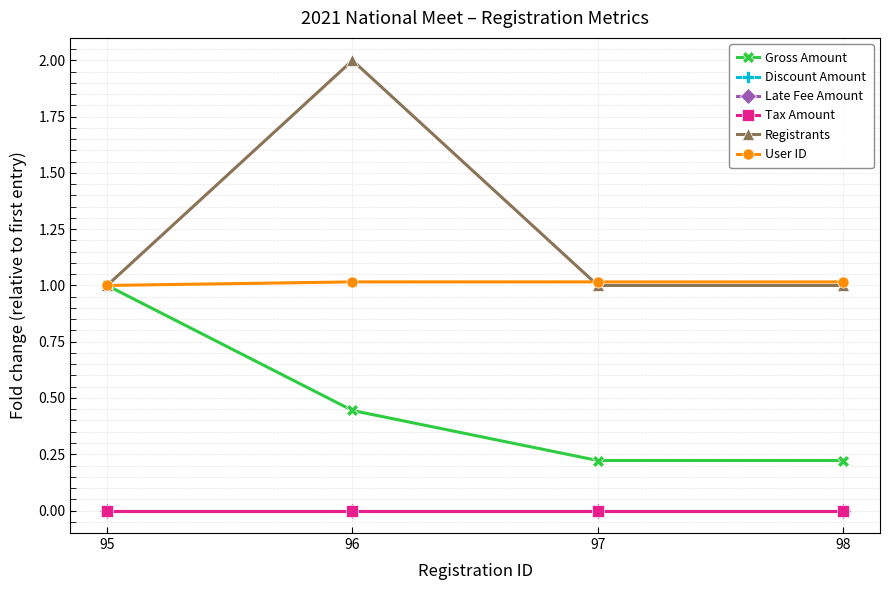

True or false: Late Fee Amount and Discount Amount cross at least once.

False